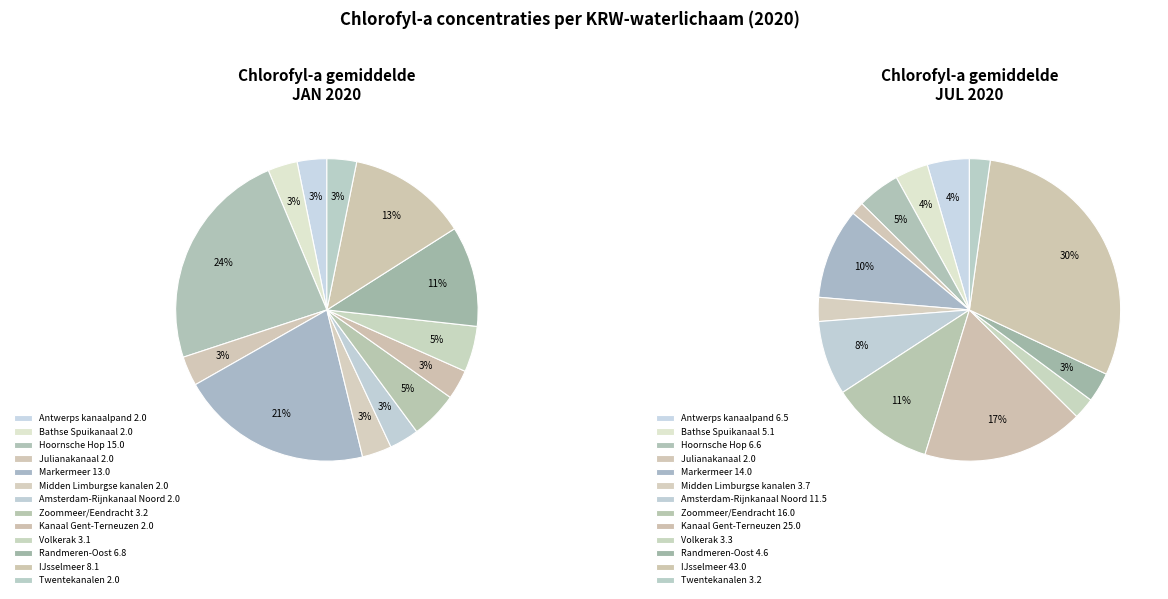

Rank the categories by JUL value from highest to lowest.

IJsselmeer, Kanaal Gent-Terneuzen, Zoommeer/Eendracht, Markermeer, Amsterdam-Rijnkanaal Noord, Hoornsche Hop, Antwerps kanaalpand, Bathse Spuikanaal, Randmeren-Oost, Midden Limburgse kanalen, Volkerak, Twentekanalen, Julianakanaal